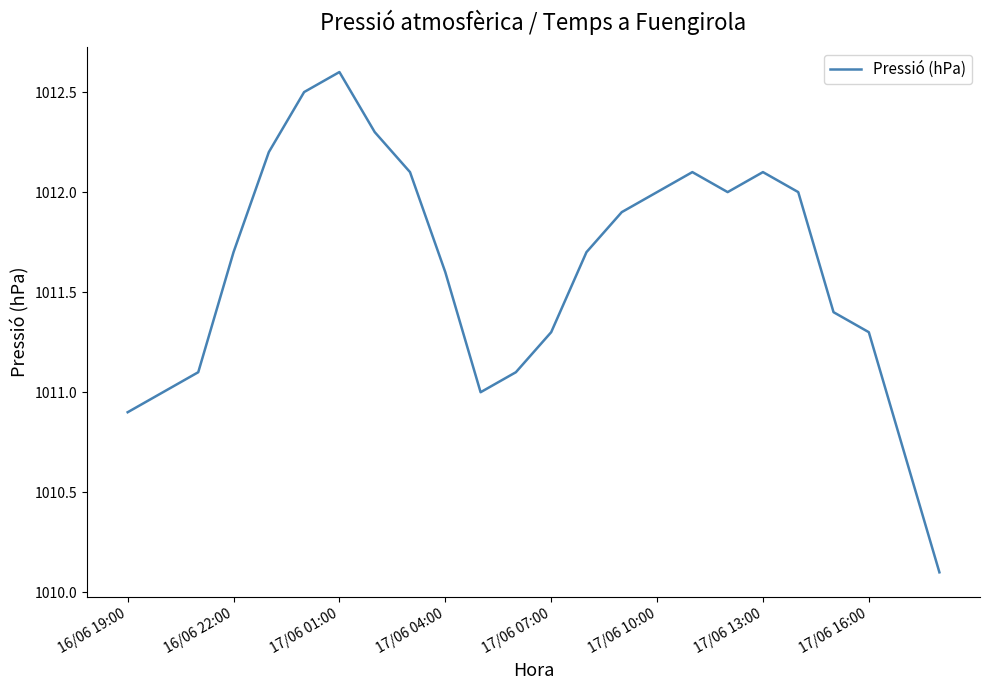

What is the smallest value displayed?

1010.1